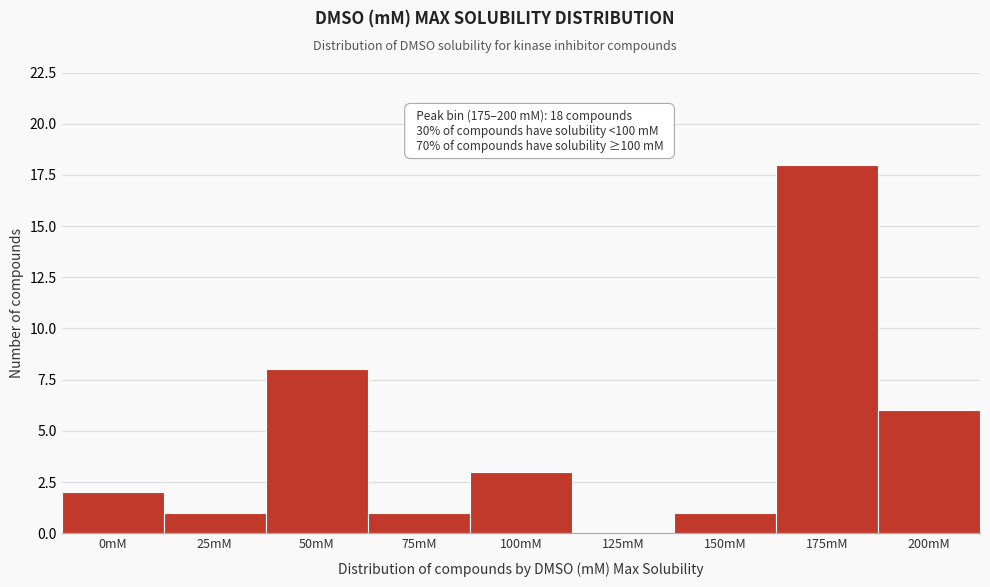

Reading left to right, extract all data points from this chart.

0mM=2	25mM=1	50mM=8	75mM=1	100mM=3	125mM=0	150mM=1	175mM=18	200mM=6